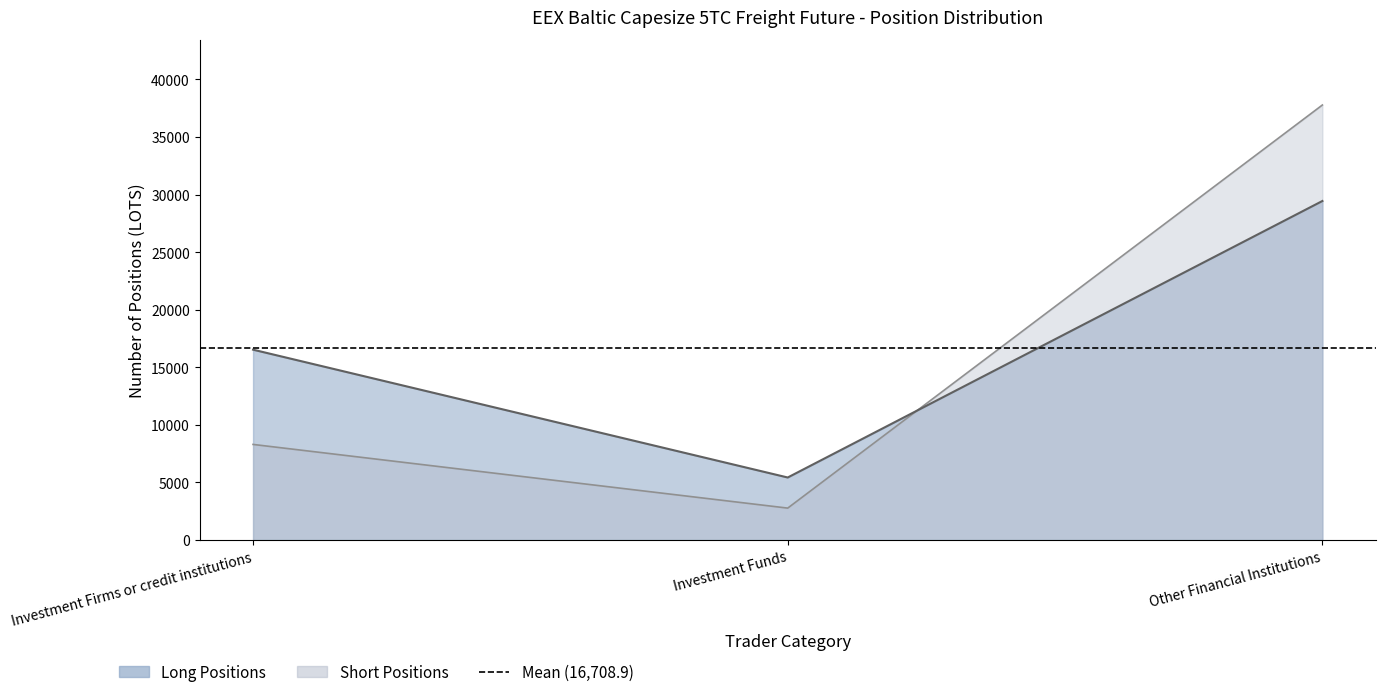

What value does the Short_center series have at Investment Funds?

2775.0